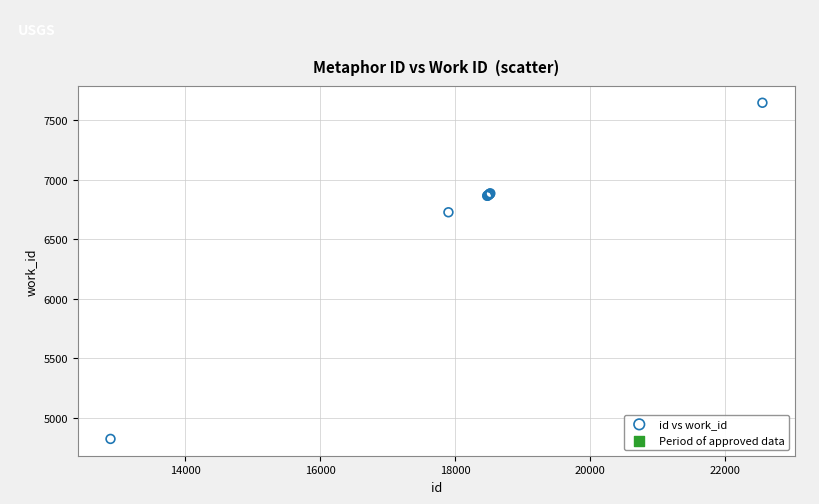

What Y value in the scatter plot is closest to 6234?

6727